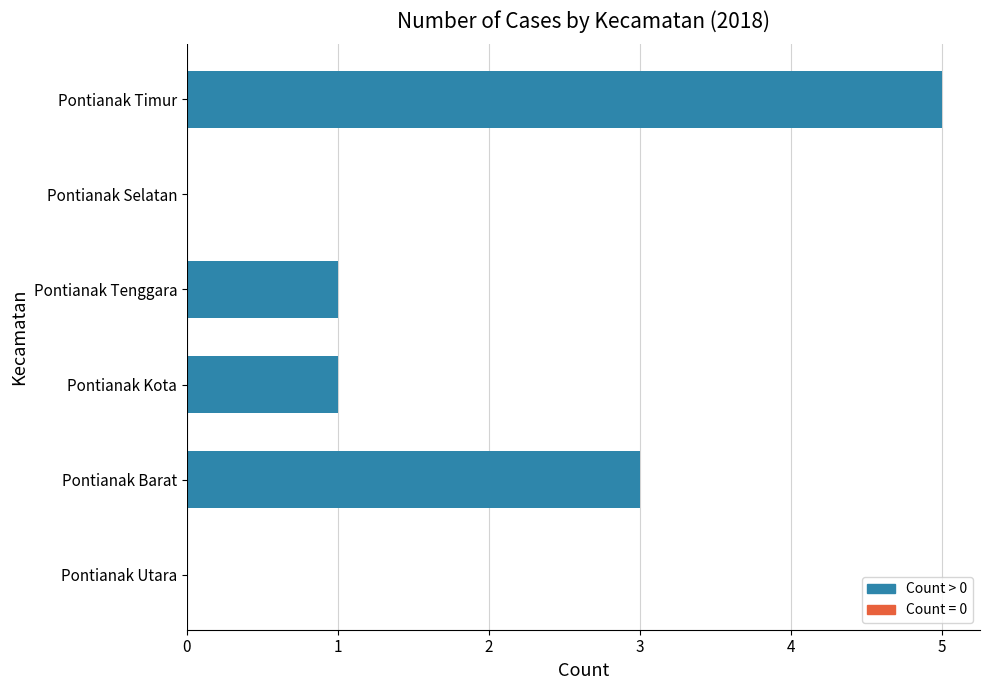

Is it true that the value at Pontianak Tenggara is 1?

True